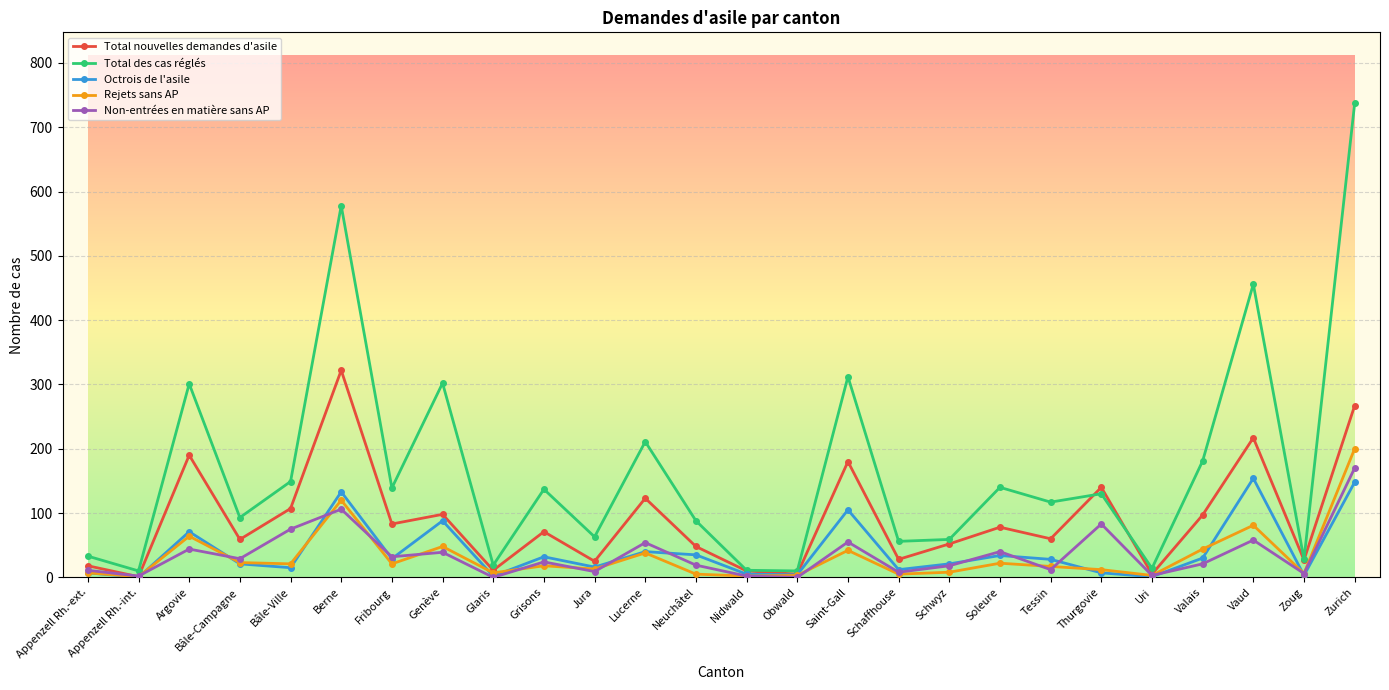

How many lines are shown in the chart?

5